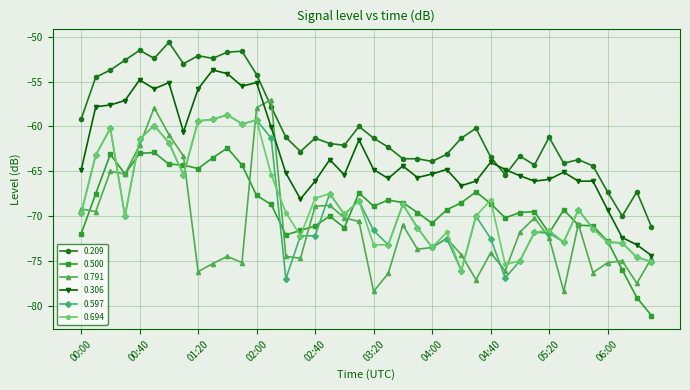

Does the chart display data point markers on the line(s)?

Yes